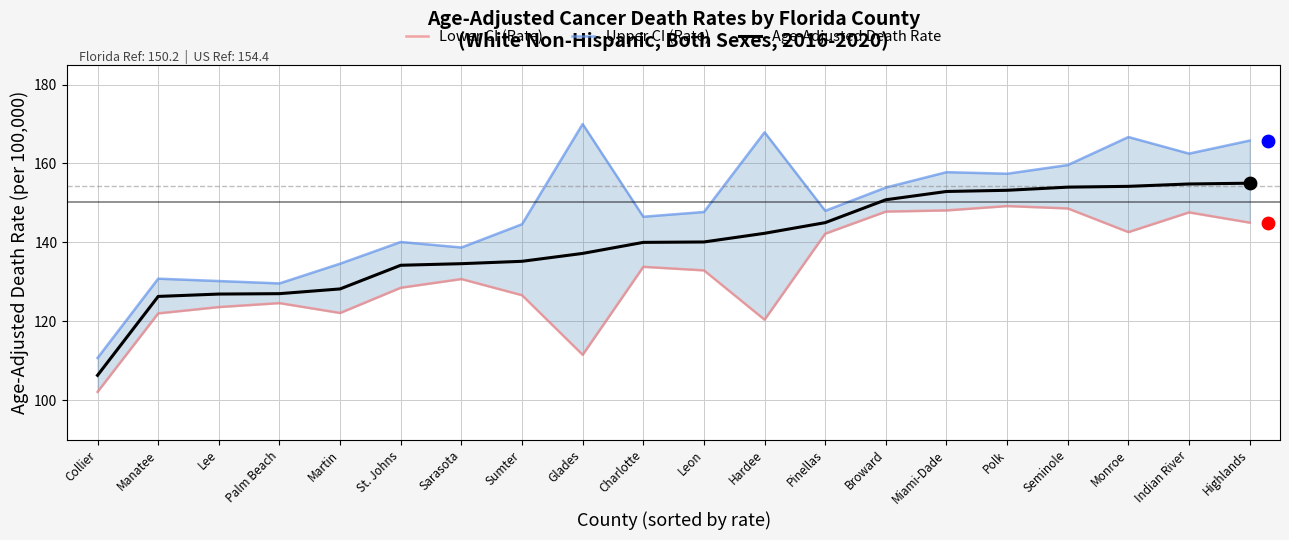

What is the total value across all series at Seminole?

462.2